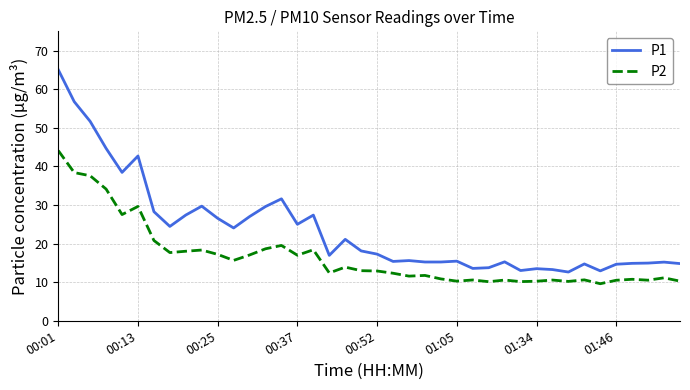

Which series has the largest range (max minus min)?

P1